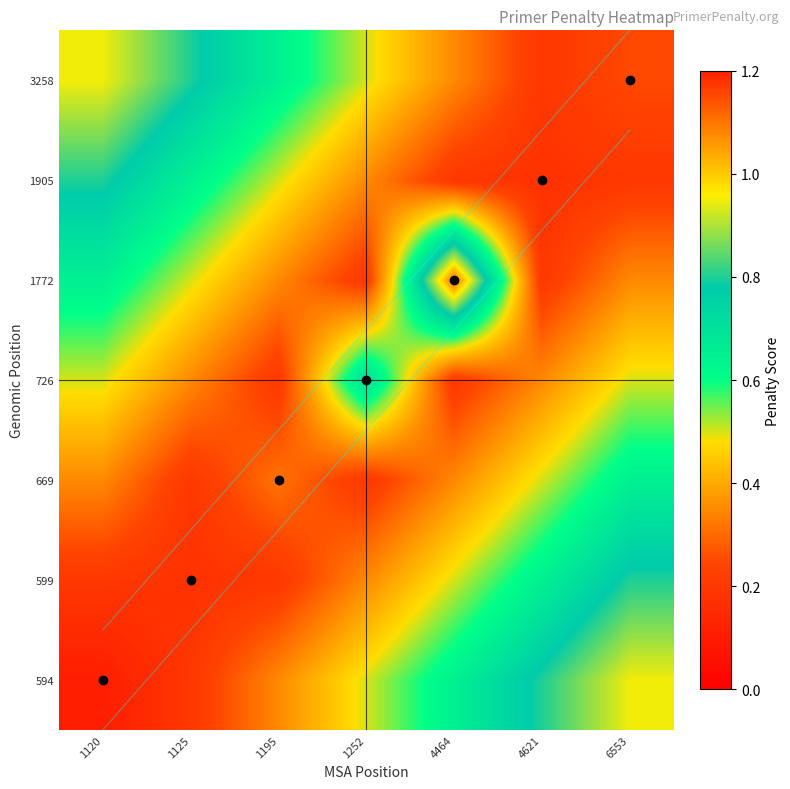

Between 4621 and 4464, which is larger?

4621